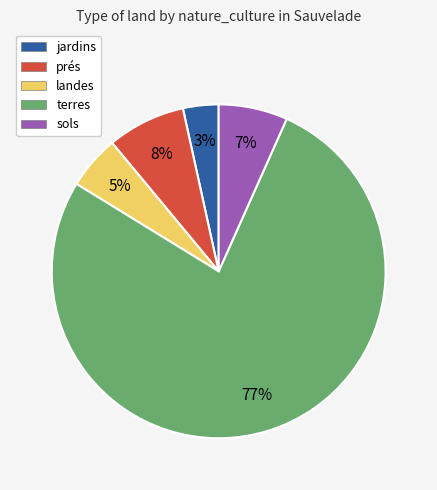

Between jardins and terres, which is larger?

terres